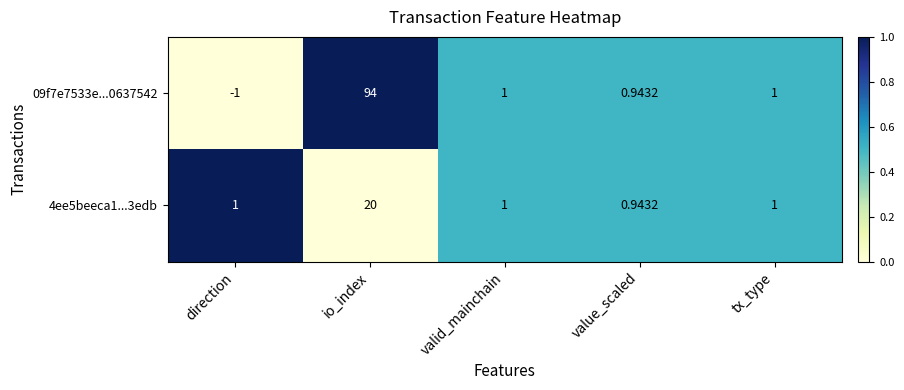

At which category is the sum across all series the highest?

io_index